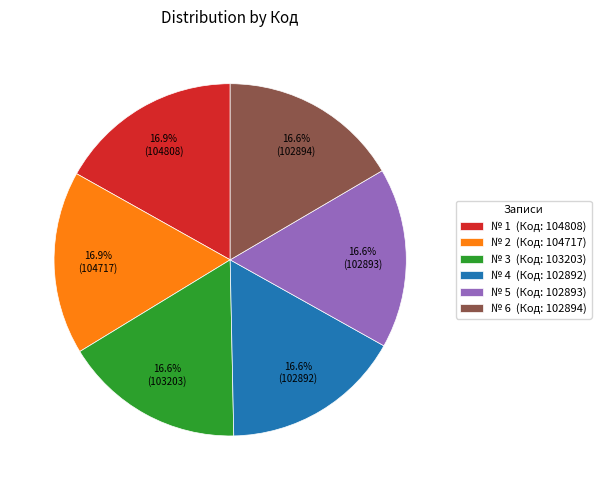

Combined, do № 4 (Код: 102892) and № 5 (Код: 102893) account for over 50%?

No